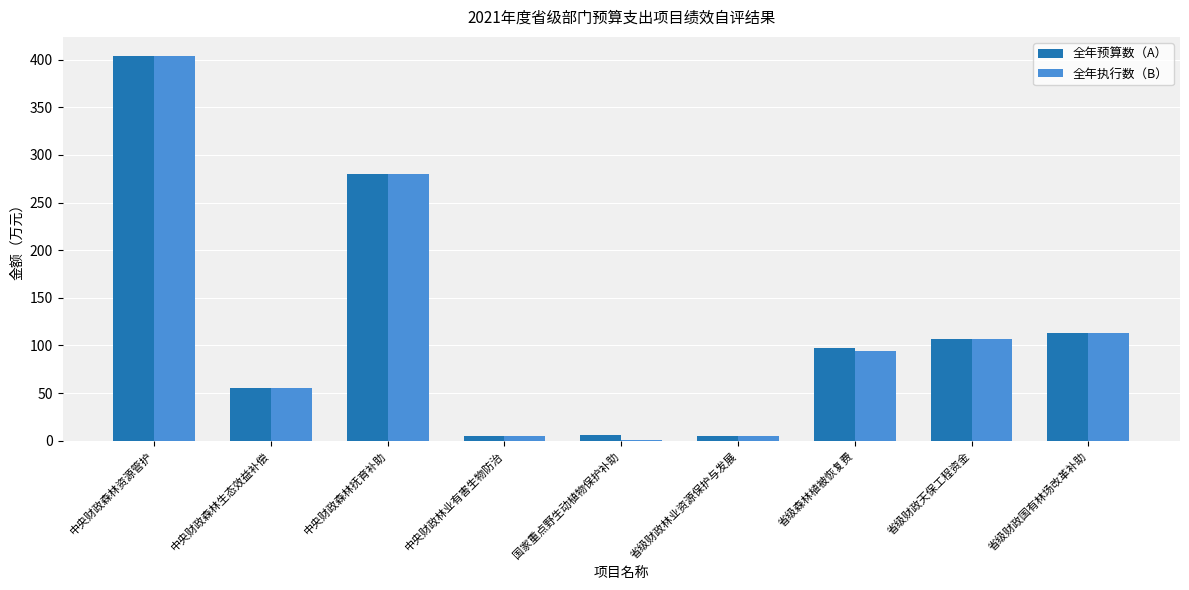

True or false: 全年执行数（B） has a value of 112.6 at 省级财政国有林场改革补助.

True